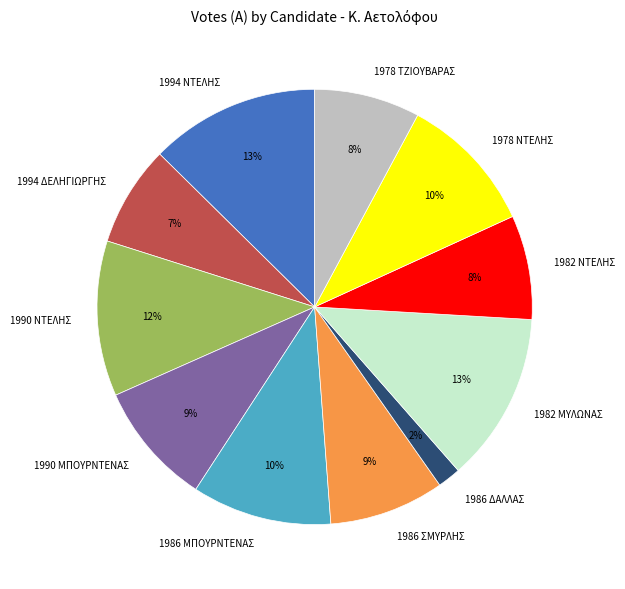

Which category has the smallest portion of the pie?

1986 ΔΑΛΛΑΣ